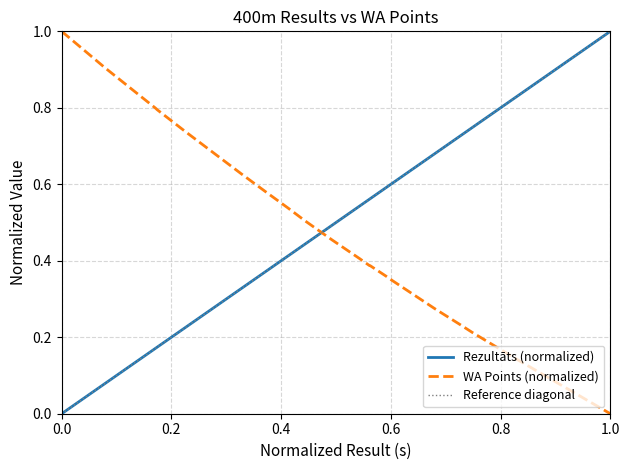

How many times do WA Points (normalized) and Rezultāts (normalized) cross each other?

1